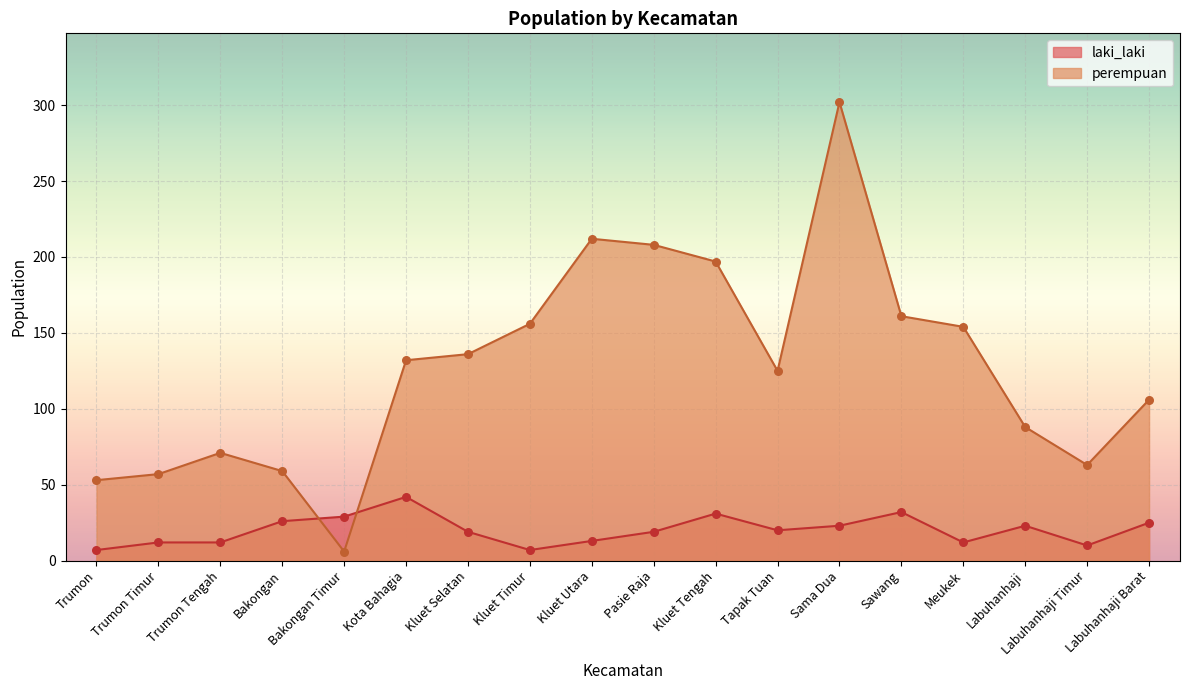

At how many categories does at least one series exceed 56?

16